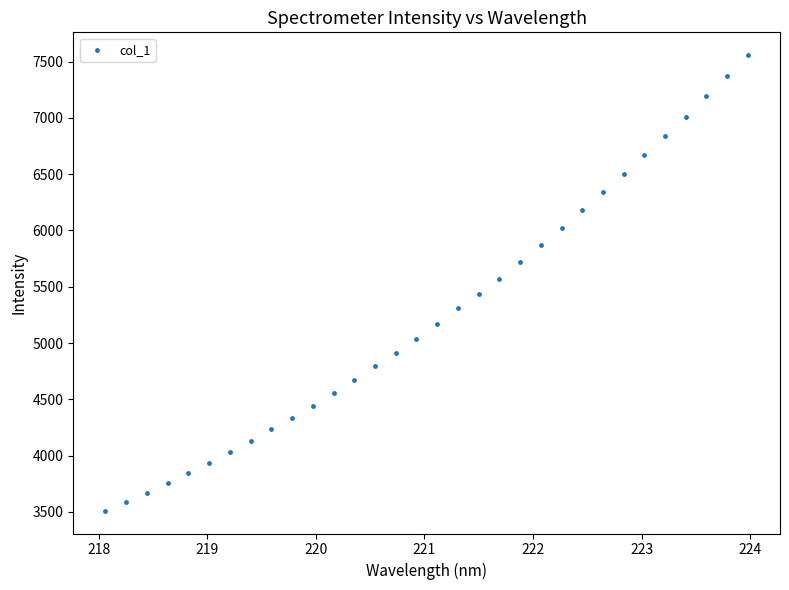

What is the range of Y values (max minus min)?

4048.2